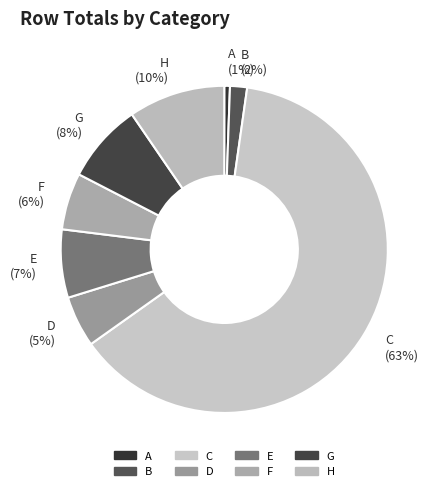

How many slices are in this pie chart?

8